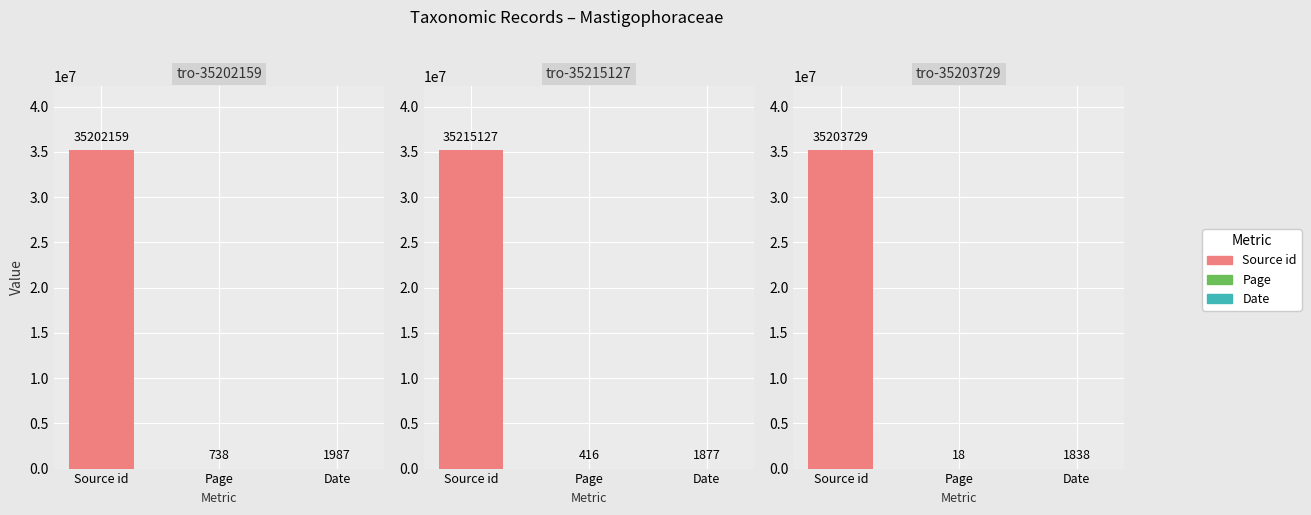

Reading left to right, what are all the values shown in this chart?

Source id: 35202159	35215127	35203729
Page: 738	416	18
Date: 1987	1877	1838